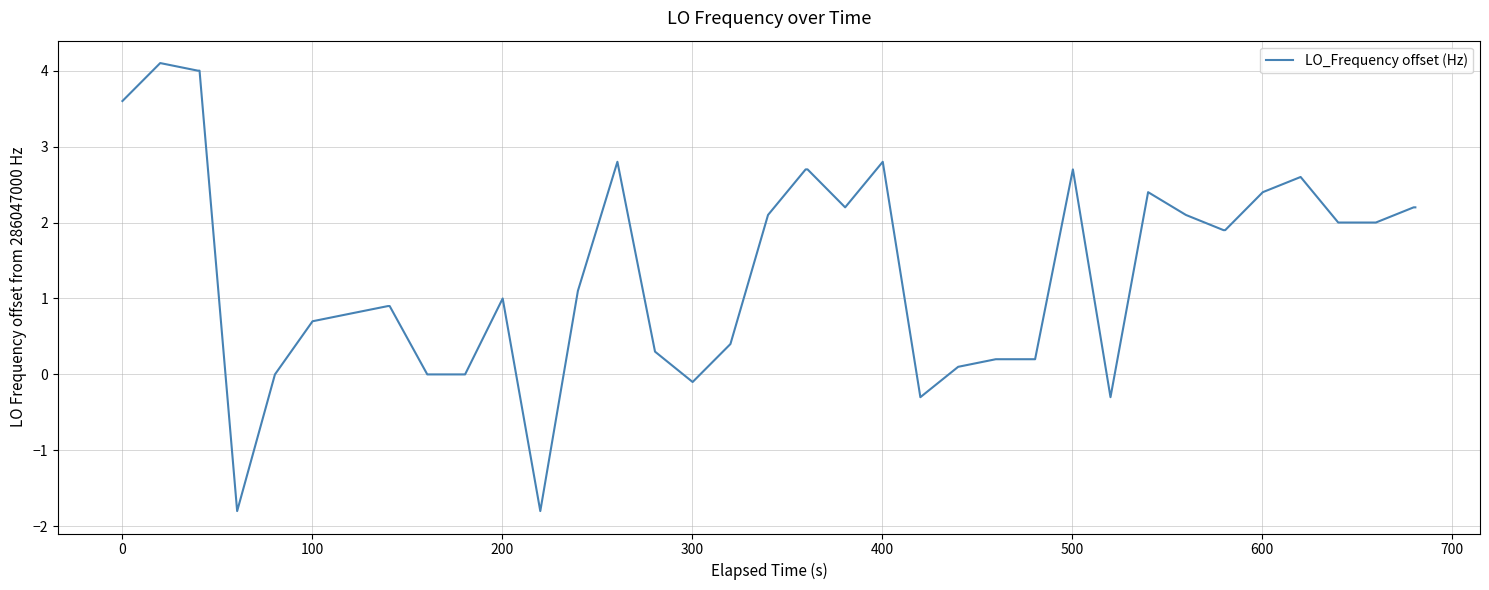

What is the sum of all values?

57.7